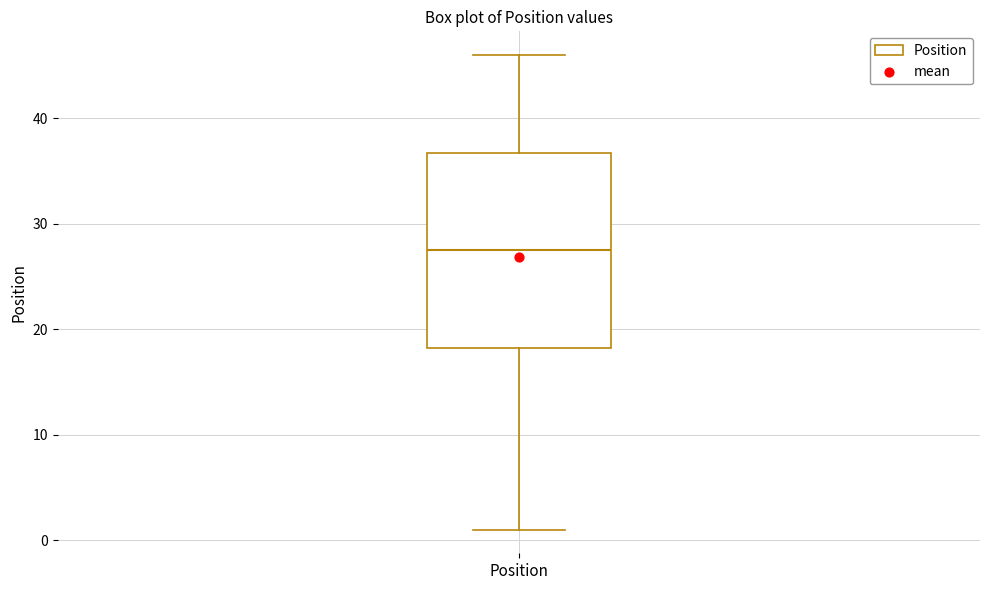

Transcribe this box plot: give where the median line is, the range the box spans, and where the two whiskers end, as read against the y-axis. The values are not printed on the chart, so give them approximately, as read against the axis.

median 28, box 18 to 37, whiskers 1 to 46